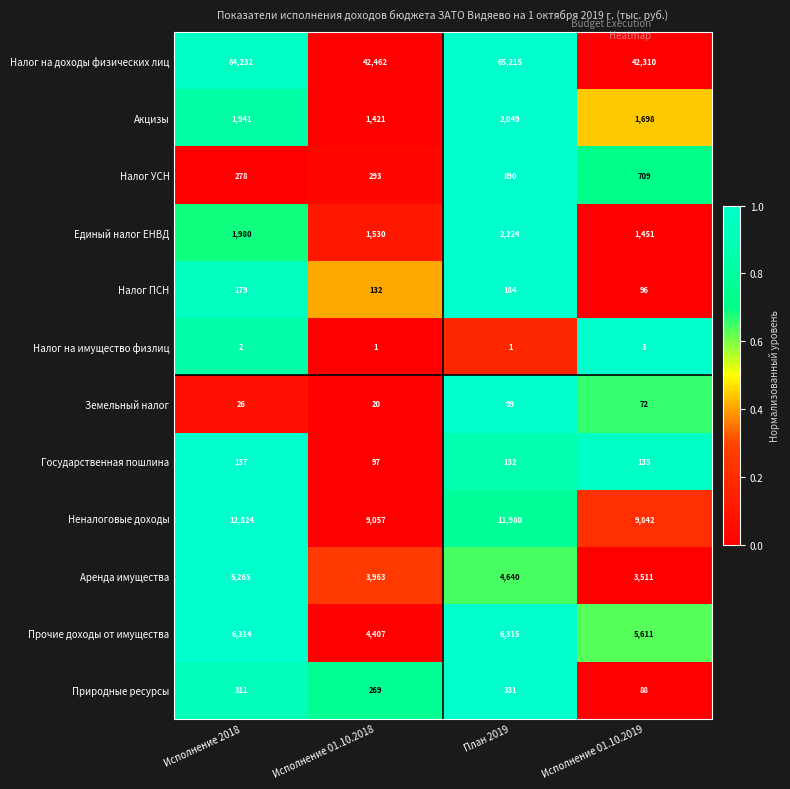

Between План 2019 and Исполнение 01.10.2019, which series saw the biggest shift?

Налог на доходы физических лиц